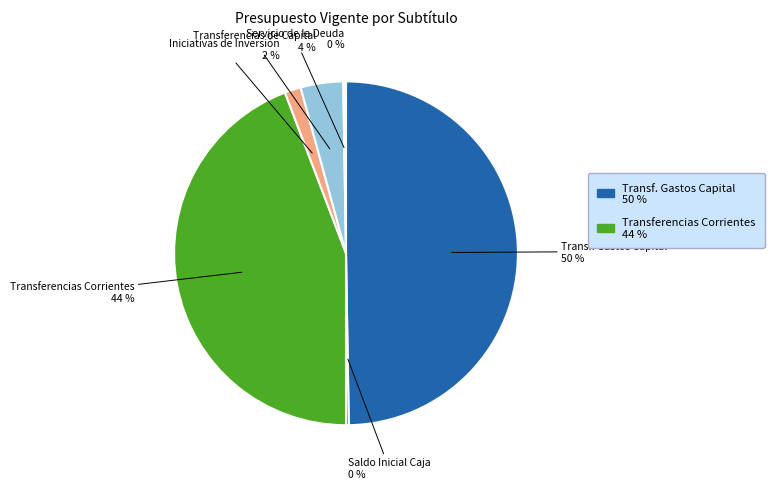

To the nearest percent, what is the average slice percentage?

17%